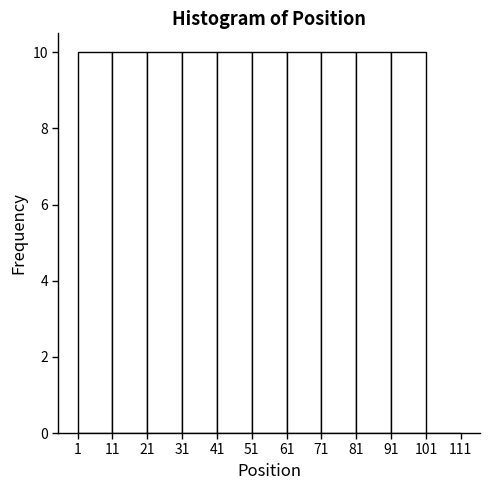

What is the height of the bar covering 71 to 81 on the x-axis? The values are not printed on the chart, so give them approximately, as read against the axis.

10